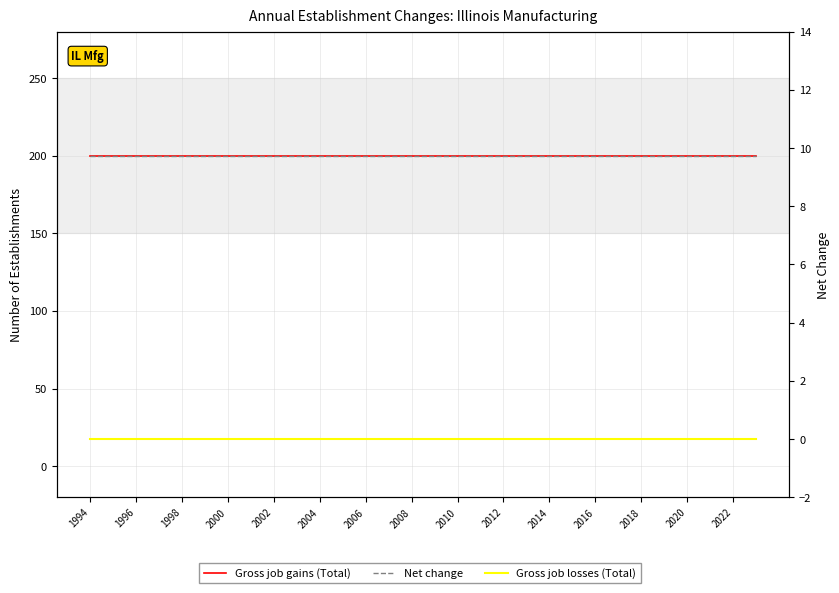

What is the sum of the Gross job gains (Total) values at 2004 and 2006?

400